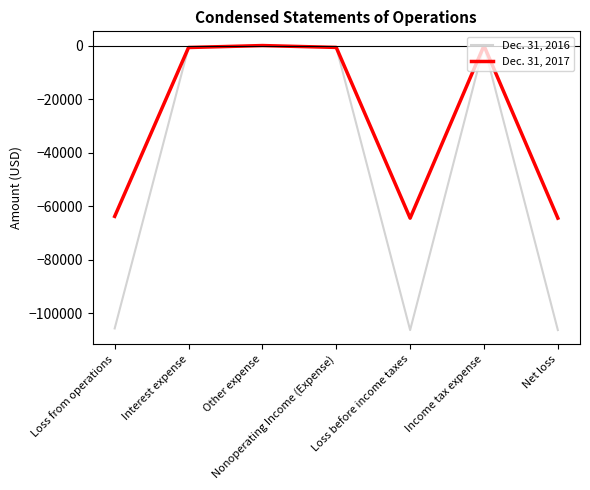

What is the spread (max minus min) of values at Net loss?

41856